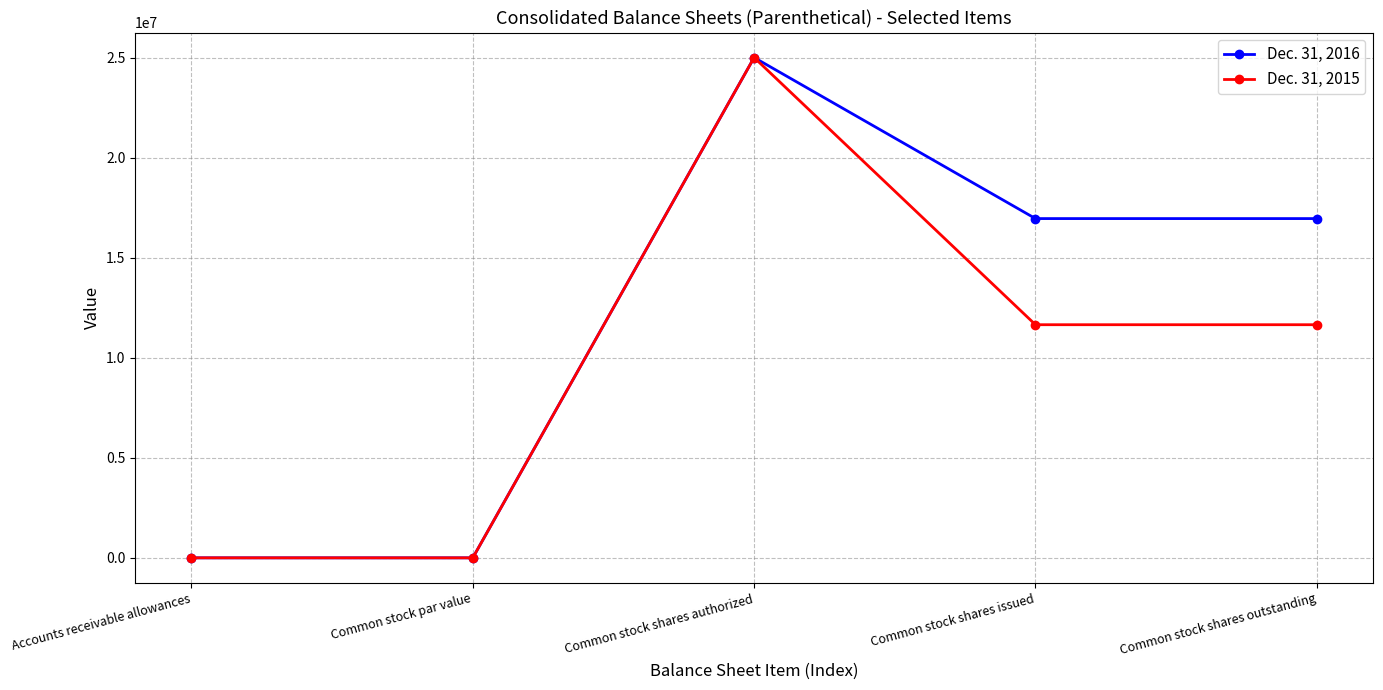

What is the greatest value displayed?

25000000